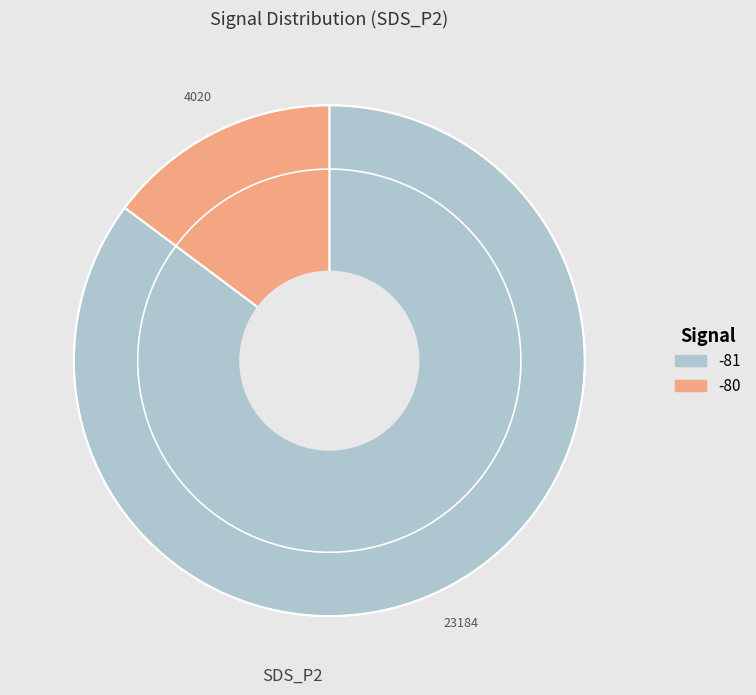

Is there any slice that represents more than half of the pie?

Yes